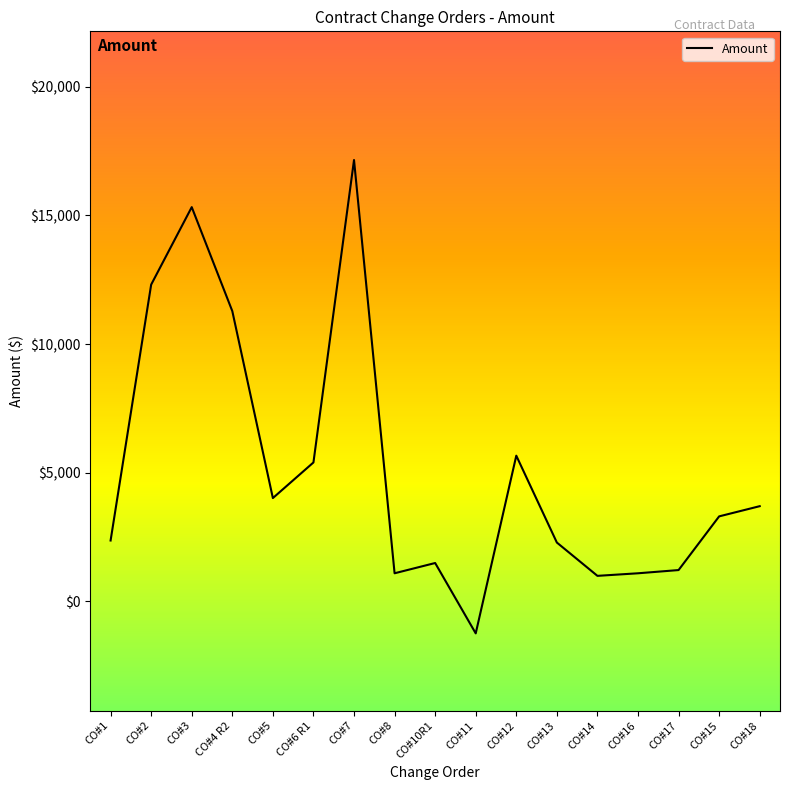

At which label is the value closest to 7954?

CO#12